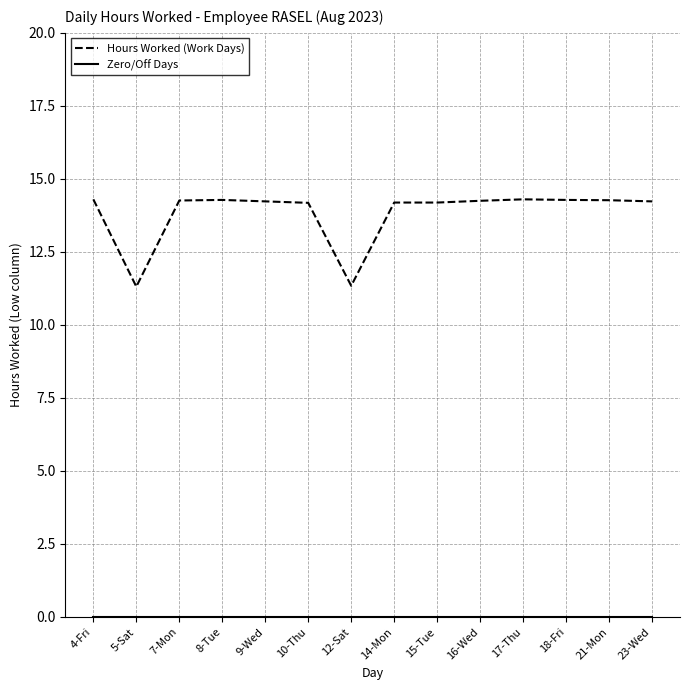

The Hours Worked (Work Days) series shows 11.3 at 12-Sat. True or false?

True